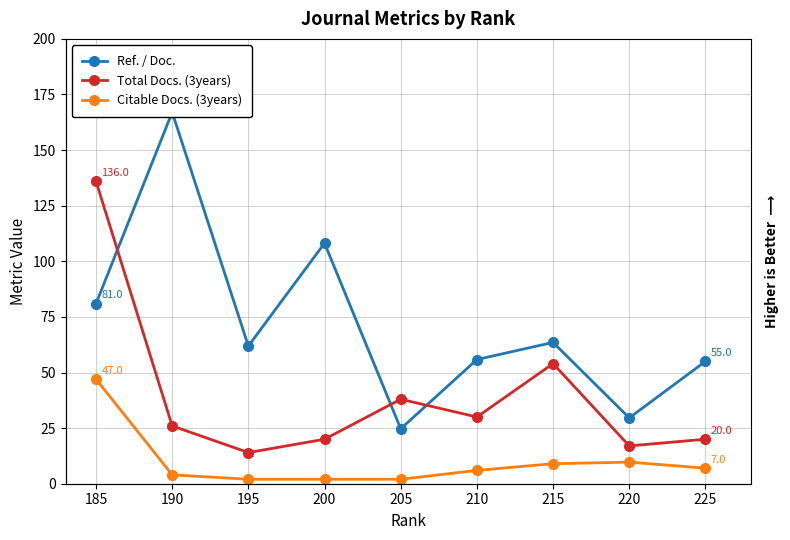

Which label corresponds to the smallest value in the chart?

205